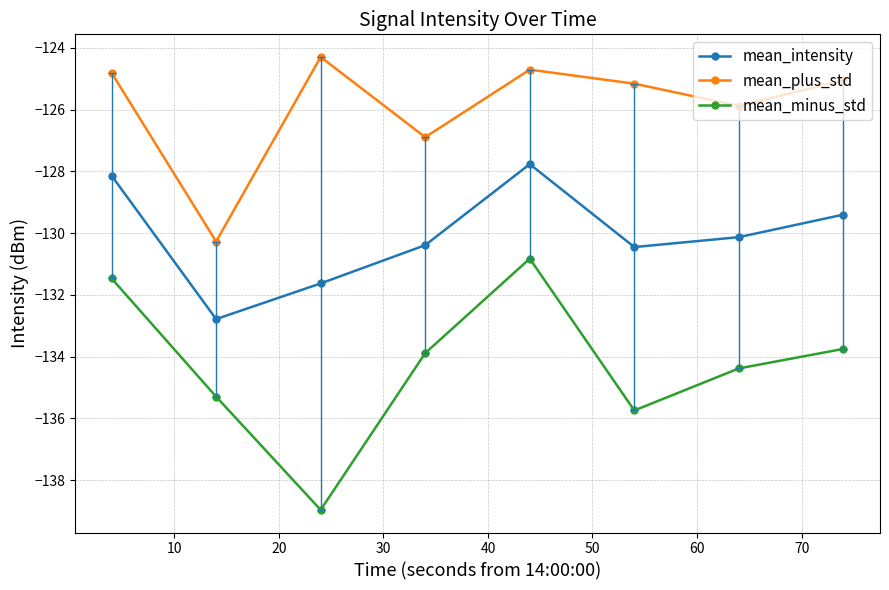

What is the sum of all mean_intensity values?

-1040.7